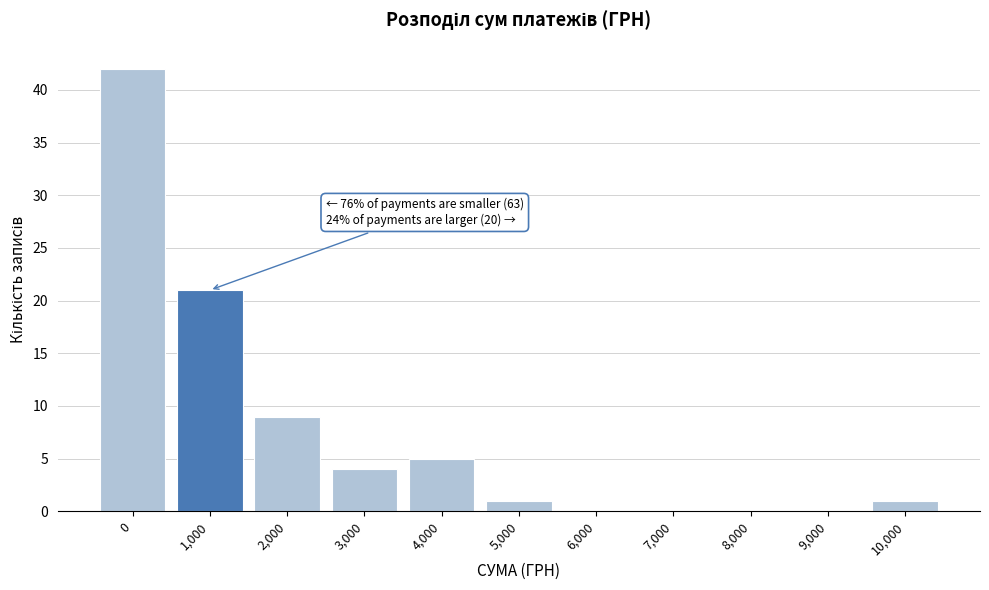

Reading left to right, list all the values displayed in this chart.

0=42	1,000=21	2,000=9	3,000=4	4,000=5	5,000=1	6,000=0	7,000=0	8,000=0	9,000=0	10,000=1